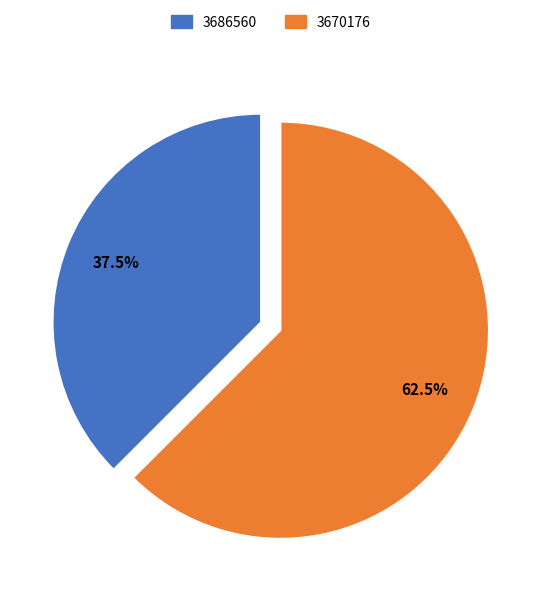

Is there any slice that represents more than half of the pie?

Yes